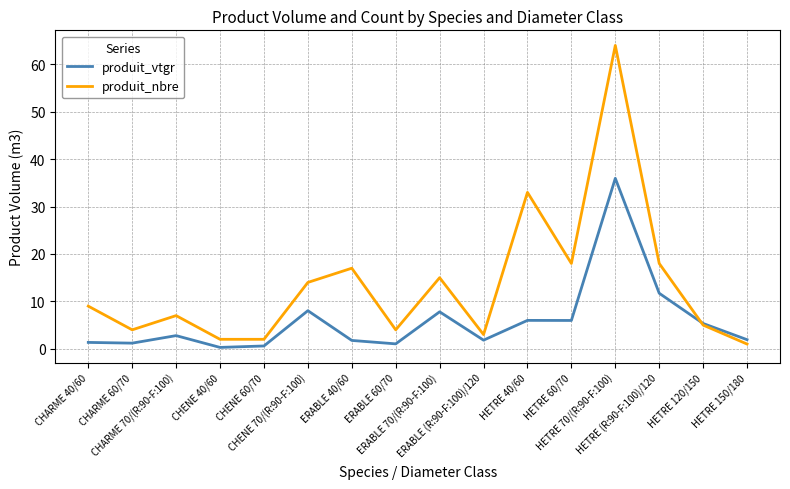

What is the total value across all series at CHENE 70/(R:90-F:100)?

22.0